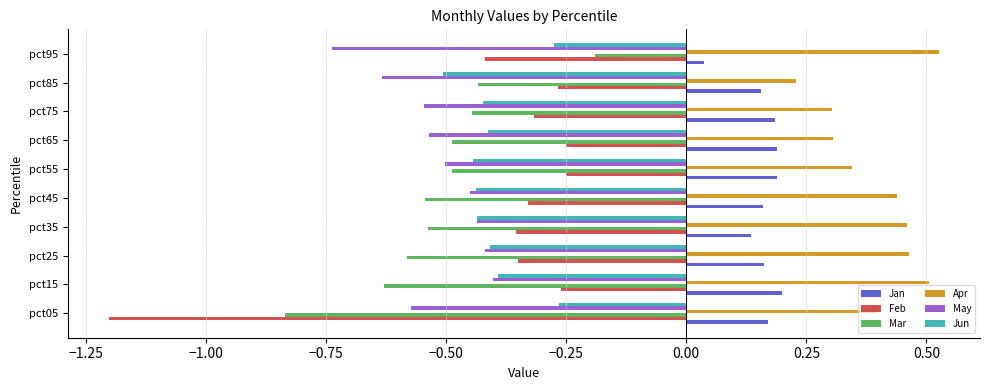

Count the Apr values in the range 0 to 1.

10